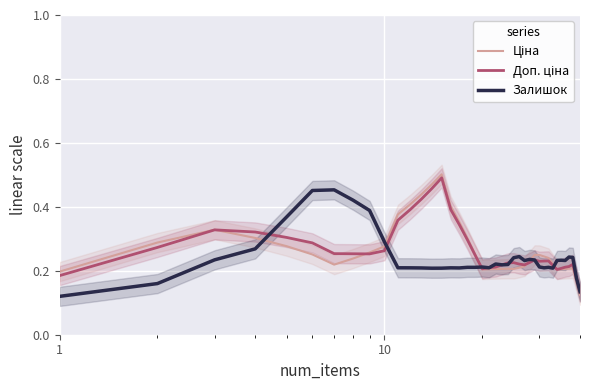

What is the value of the Доп. ціна point at the 24th from the left?

0.2